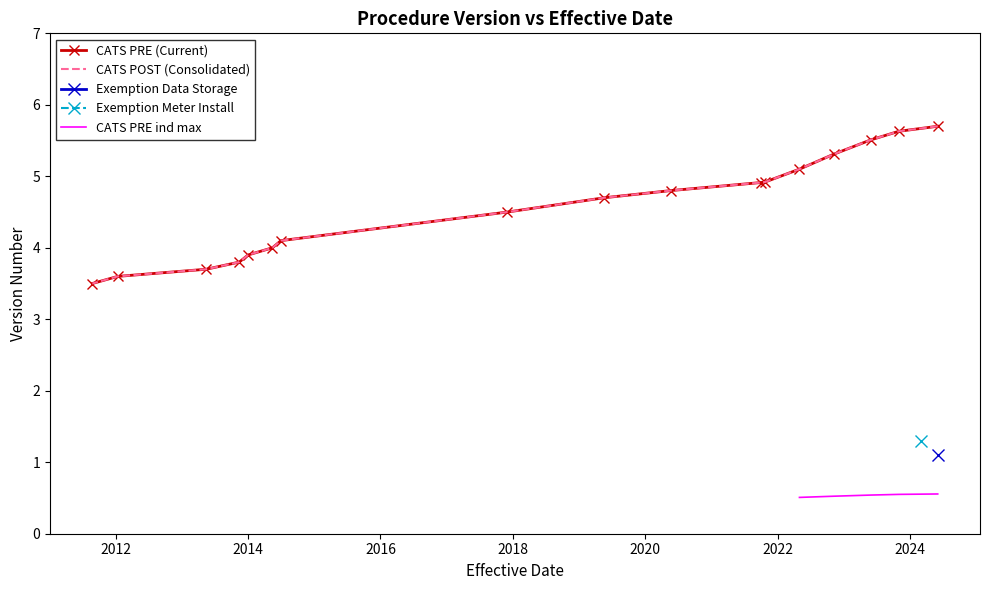

True or false: Exemption Meter Installation and Exemption Data Storage cross at least once.

False